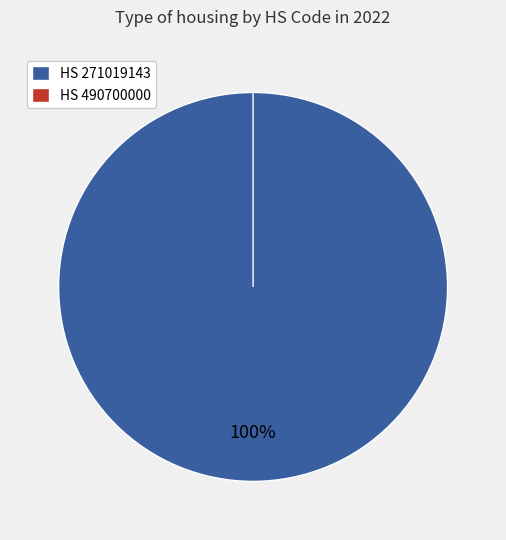

Is it true that 490700000 is 0% of the pie?

True